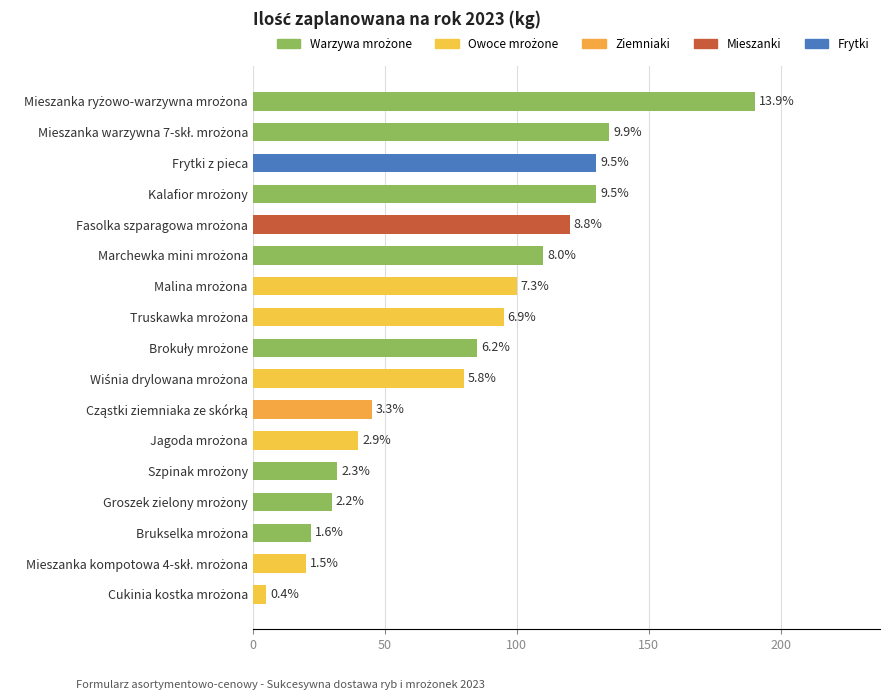

What is the difference between the second highest and minimum values?

130